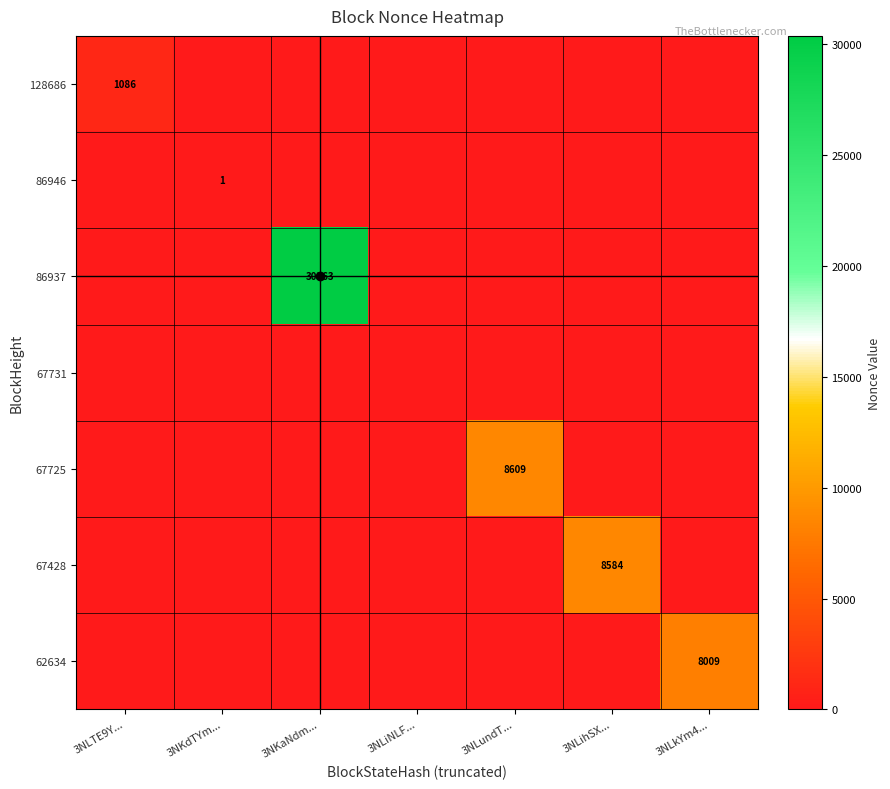

Rank the categories by 67731 value from lowest to highest.

3NLTE9Y..., 3NKdTYm..., 3NKaNdm..., 3NLiNLF..., 3NLundT..., 3NLihSX..., 3NLkYm4...